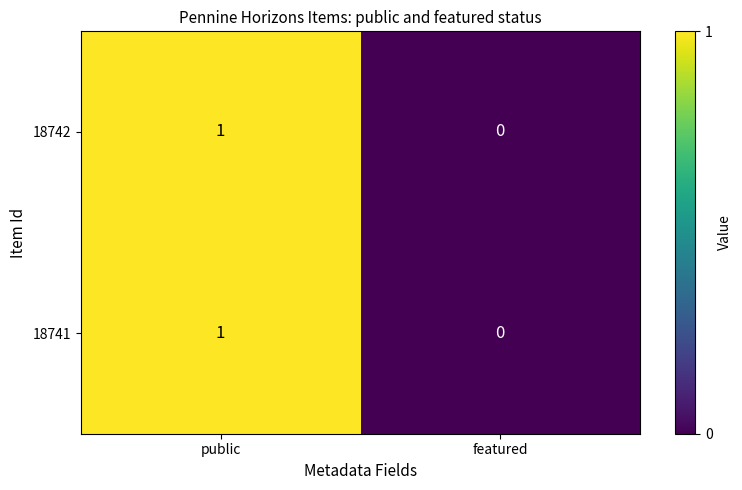

At which category is the sum across all series the highest?

public